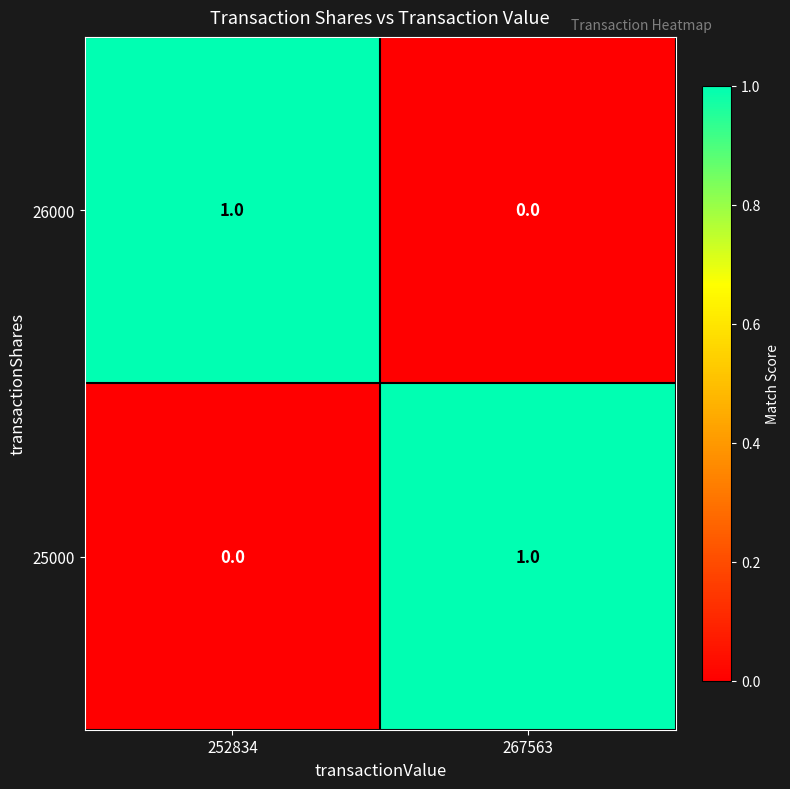

The value of 25000 at 252834 is 0. True or false?

True